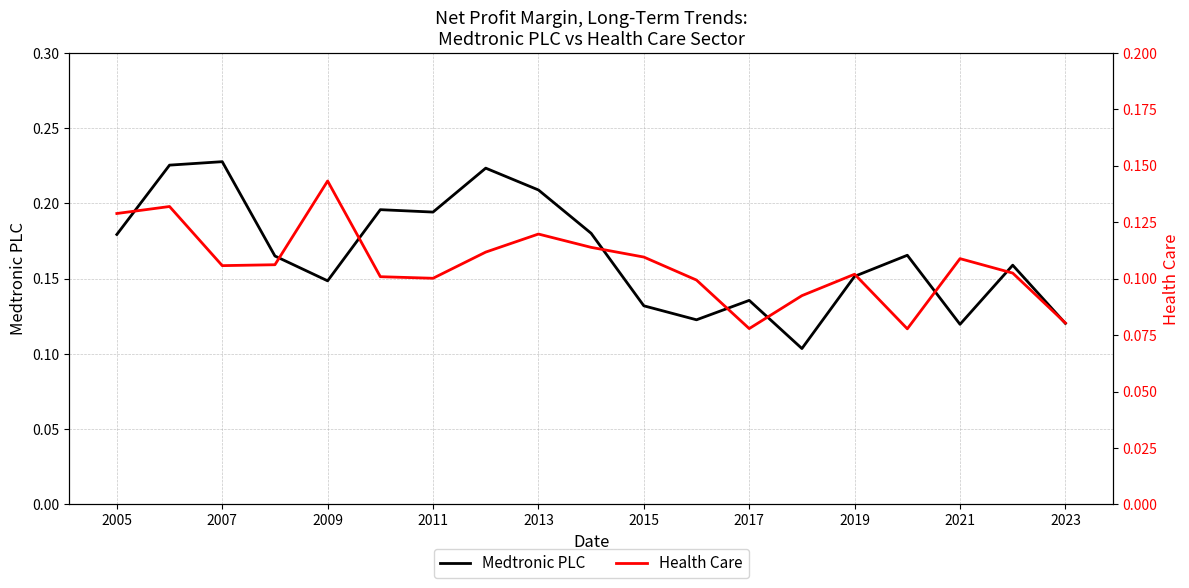

Is it true that Medtronic PLC equals 0.3 at 2005?

False